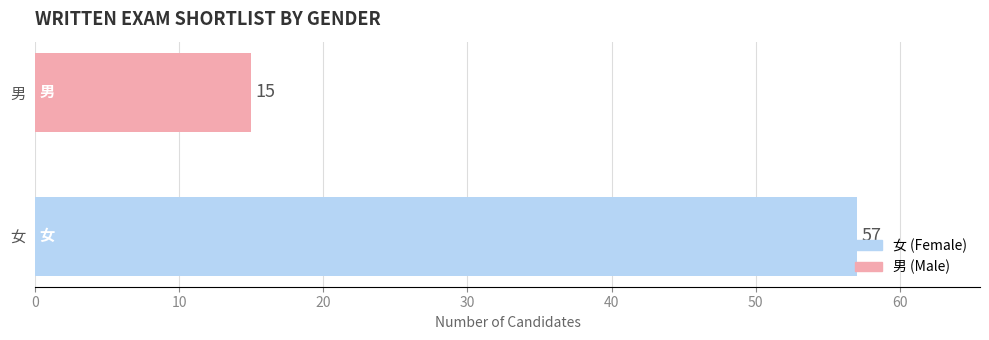

What is the change in value from 女 to 男?

-42